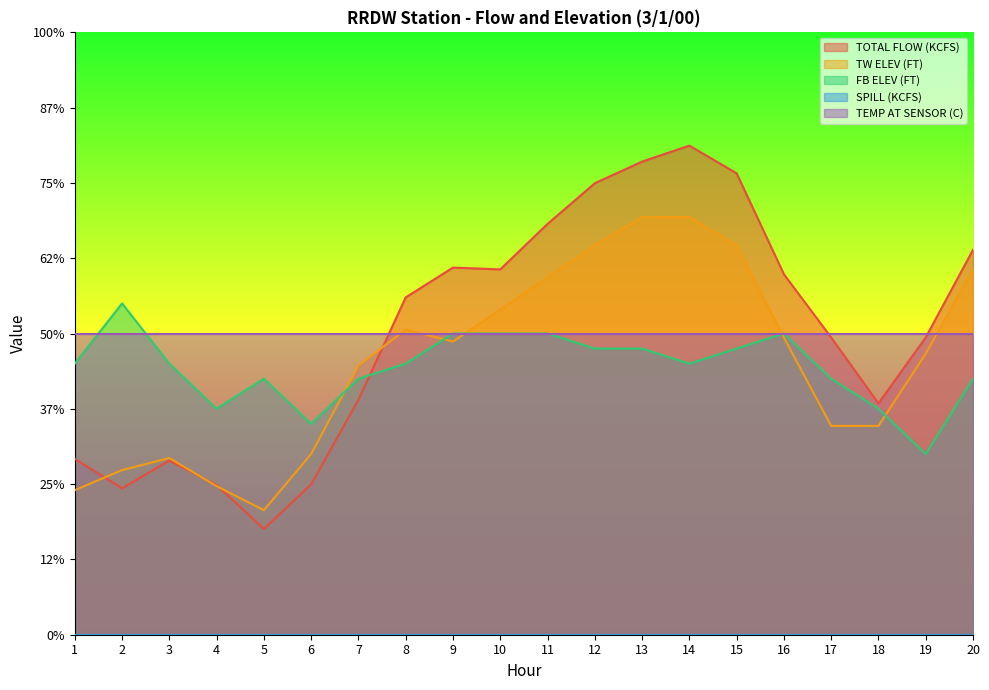

At which label is TW ELEV (FT) closest to 360?

7